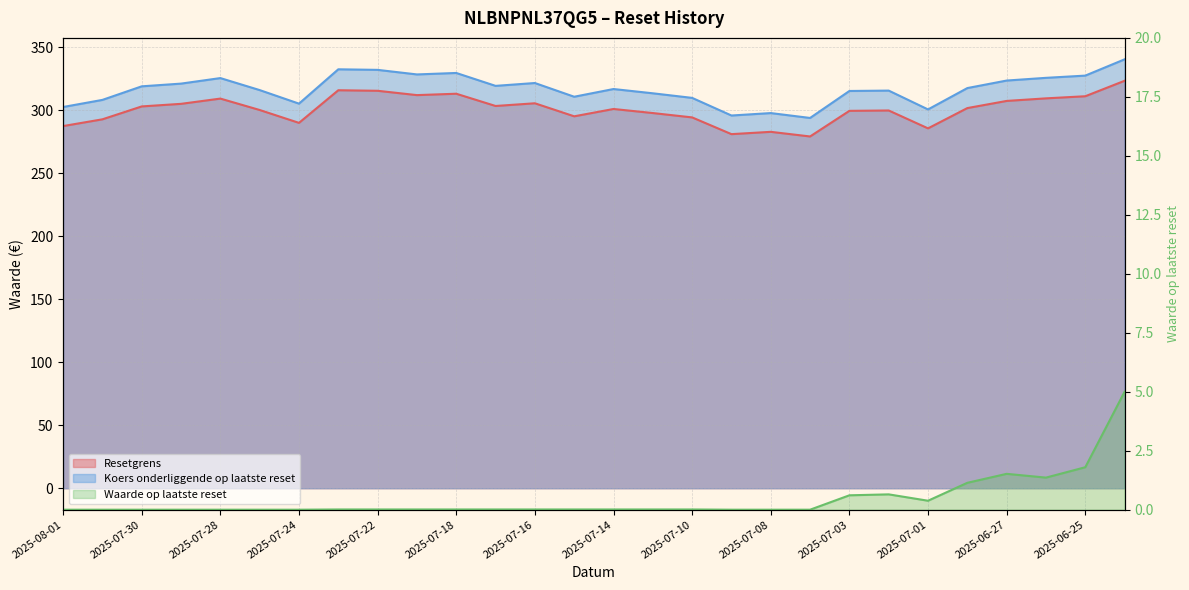

Reading left to right, what are all the values shown in this chart?

Resetgrens: 287.5	292.9	303.1	305.1	309.3	300.3	290.0	315.9	315.5	312.1	313.2	303.4	305.6	295.2	301.1	297.8	294.4	281.1	282.9	279.2	299.6	299.9	285.7	301.8	307.4	309.5	311.2	323.4
Koers onderliggende op laatste reset: 302.6	308.3	319.0	321.2	325.6	316.1	305.3	332.6	332.1	328.5	329.6	319.4	321.7	310.8	316.9	313.5	309.9	295.9	297.8	293.9	315.4	315.6	300.7	317.7	323.6	325.8	327.6	340.5
Waarde op laatste reset: 0.0	0.0	0.0	0.0	0.0	0.0	0.0	0.0	0.0	0.0	0.0	0.0	0.0	0.0	0.0	0.0	0.0	0.0	0.0	0.0	0.6	0.7	0.4	1.1	1.5	1.4	1.8	5.0